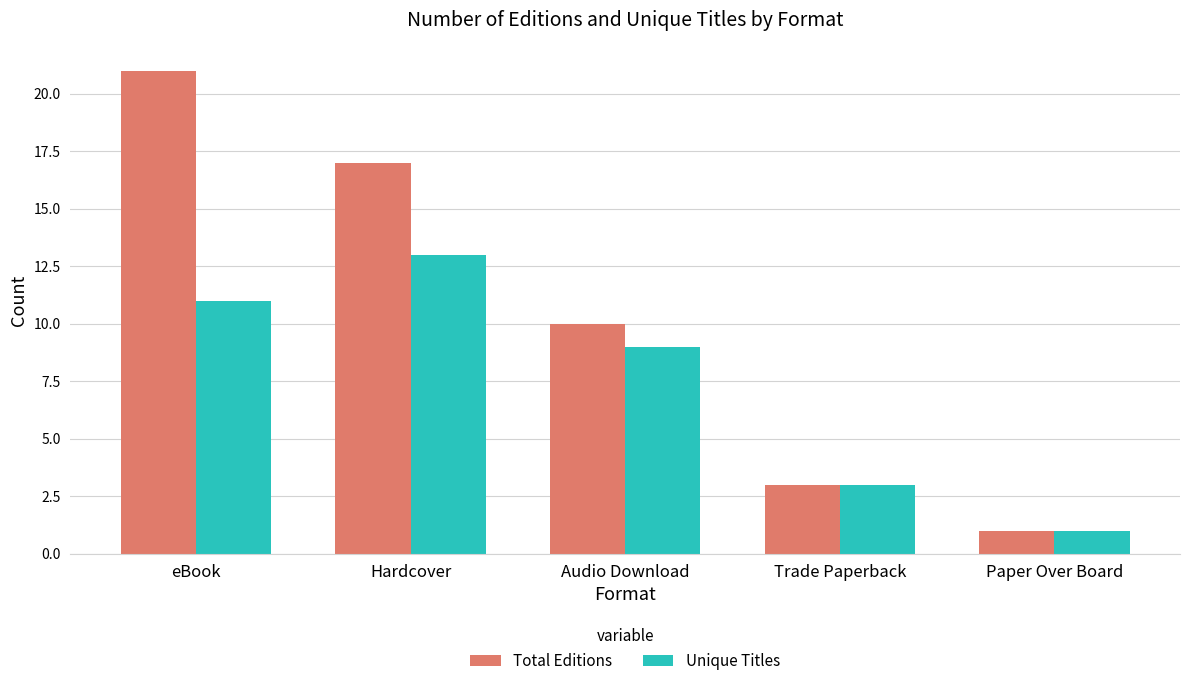

List the series in order of their peak value, highest first.

Total Editions, Unique Titles